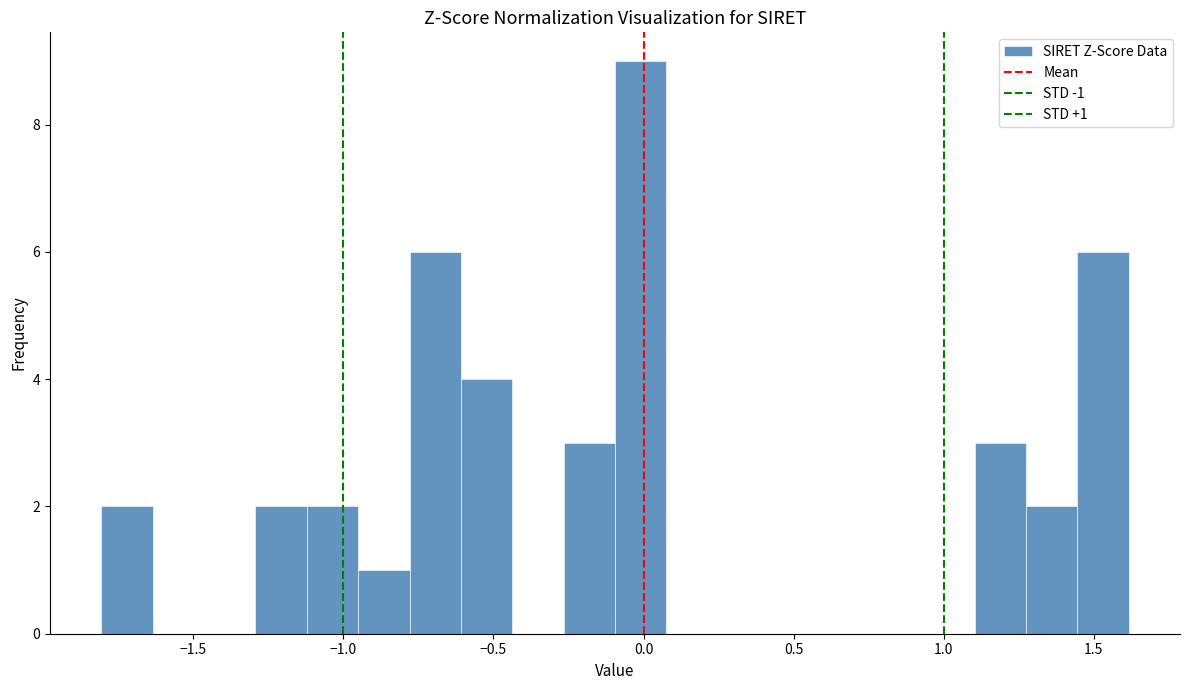

Read against the x-axis, roughly where is the centre of the tallest bar?

0.00